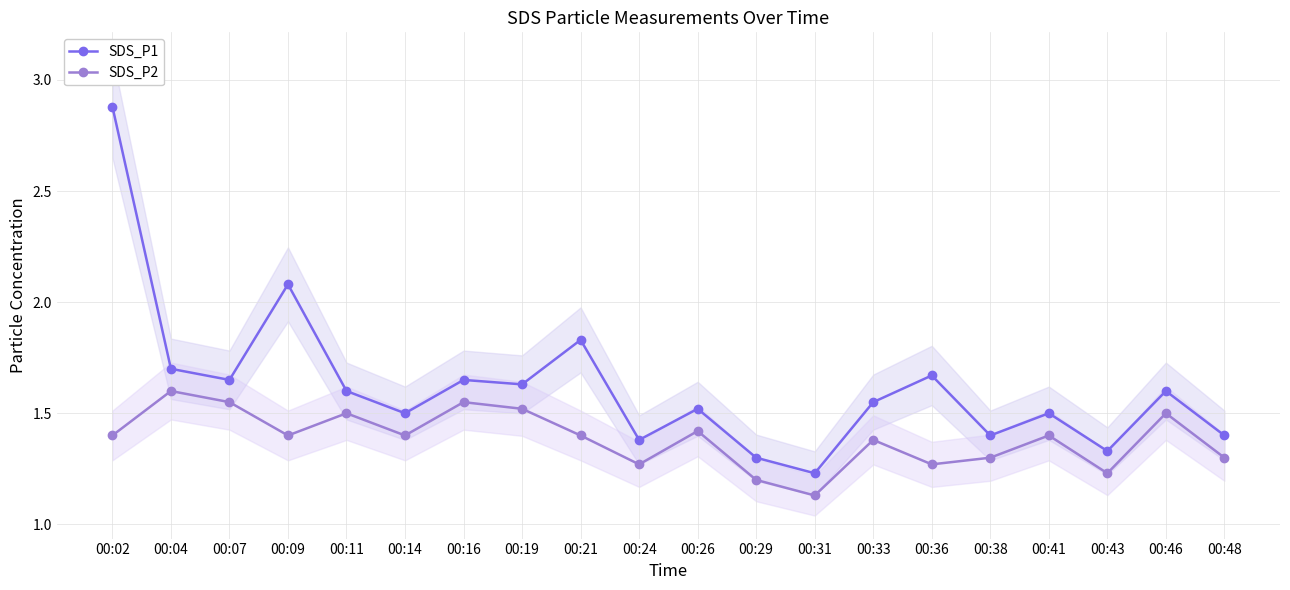

Reading right to left, extract all data points from this chart.

SDS_P1: 00:48=1.4	00:46=1.6	00:43=1.3	00:41=1.5	00:38=1.4	00:36=1.7	00:33=1.6	00:31=1.2	00:29=1.3	00:26=1.5	00:24=1.4	00:21=1.8	00:19=1.6	00:16=1.6	00:14=1.5	00:11=1.6	00:09=2.1	00:07=1.6	00:04=1.7	00:02=2.9
SDS_P2: 00:48=1.3	00:46=1.5	00:43=1.2	00:41=1.4	00:38=1.3	00:36=1.3	00:33=1.4	00:31=1.1	00:29=1.2	00:26=1.4	00:24=1.3	00:21=1.4	00:19=1.5	00:16=1.6	00:14=1.4	00:11=1.5	00:09=1.4	00:07=1.6	00:04=1.6	00:02=1.4